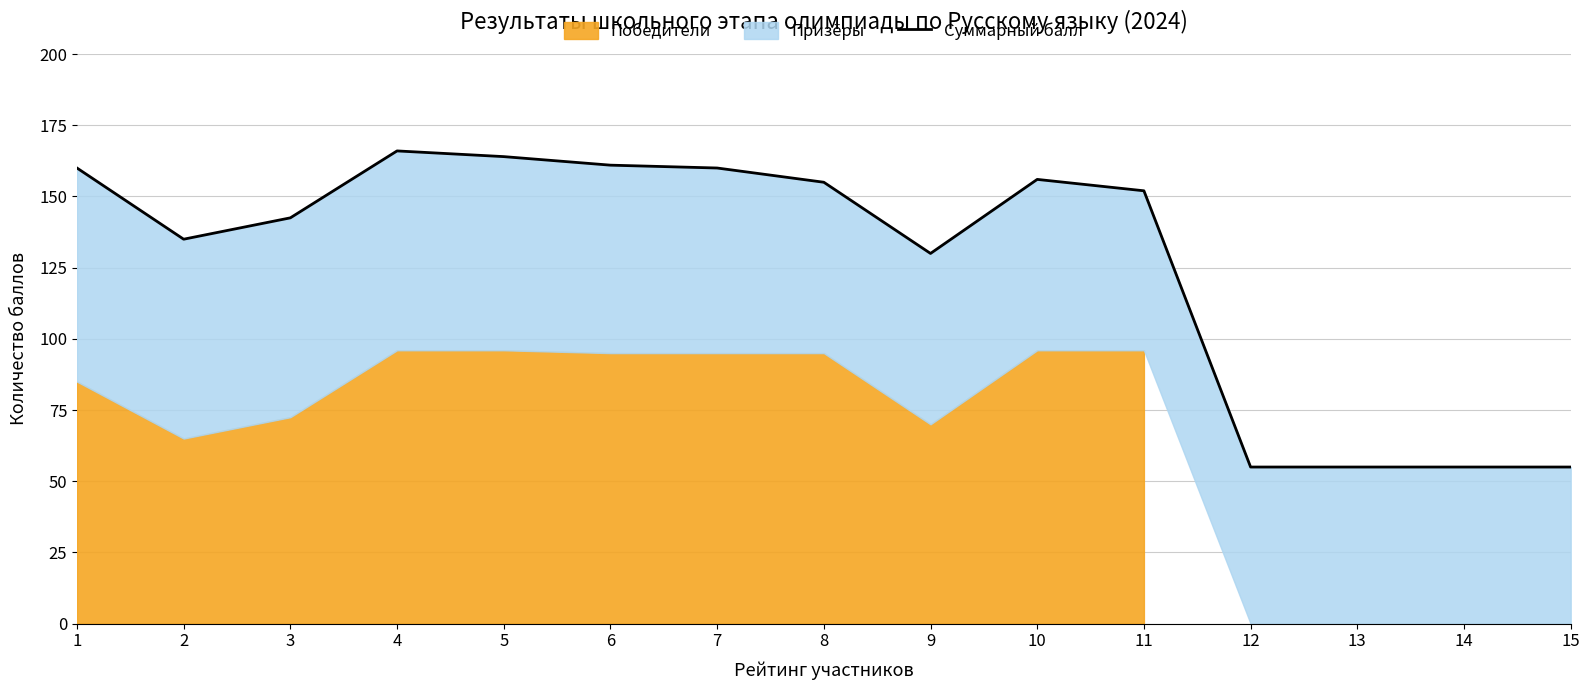

Reading left to right, extract all data points from this chart.

1=160.0	2=135.0	3=142.5	4=166.0	5=164.0	6=161.0	7=160.0	8=155.0	9=130.0	10=156.0	11=152.0	12=55.0	13=55.0	14=55.0	15=55.0